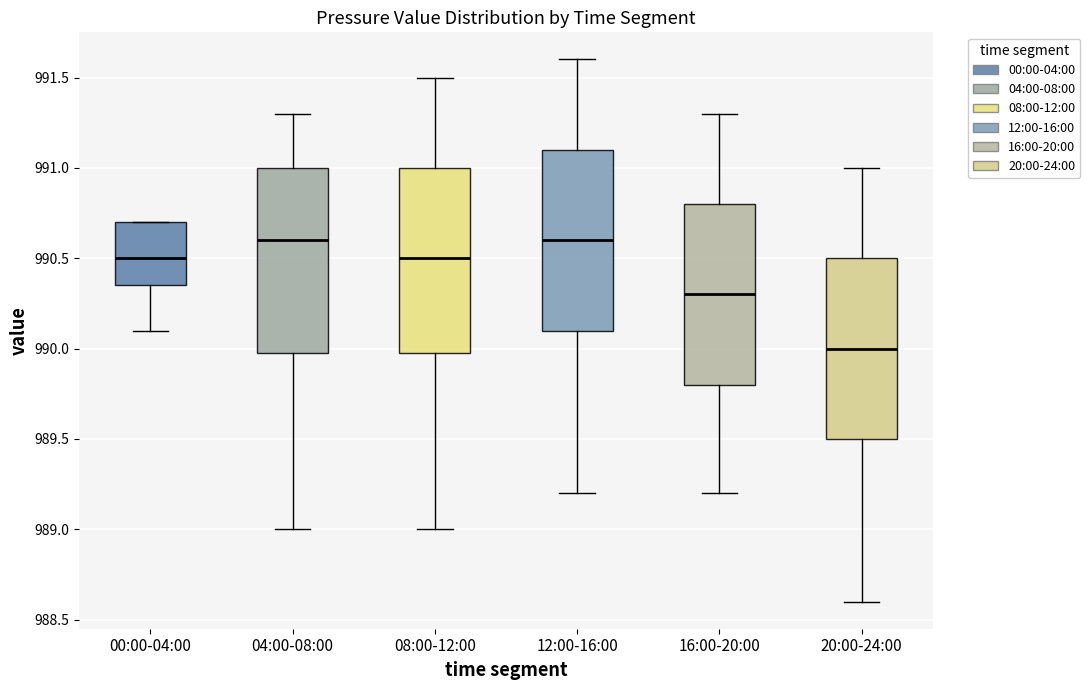

Where is the lower edge of the box for 00:00-04:00 on the y-axis? The values are not printed on the chart, so give them approximately, as read against the axis.

990.35